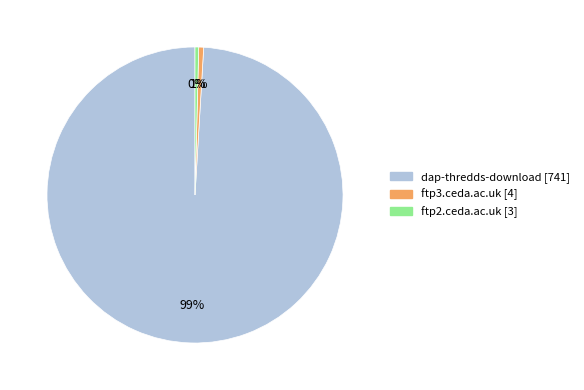

Which category accounts for the majority?

dap-thredds-download